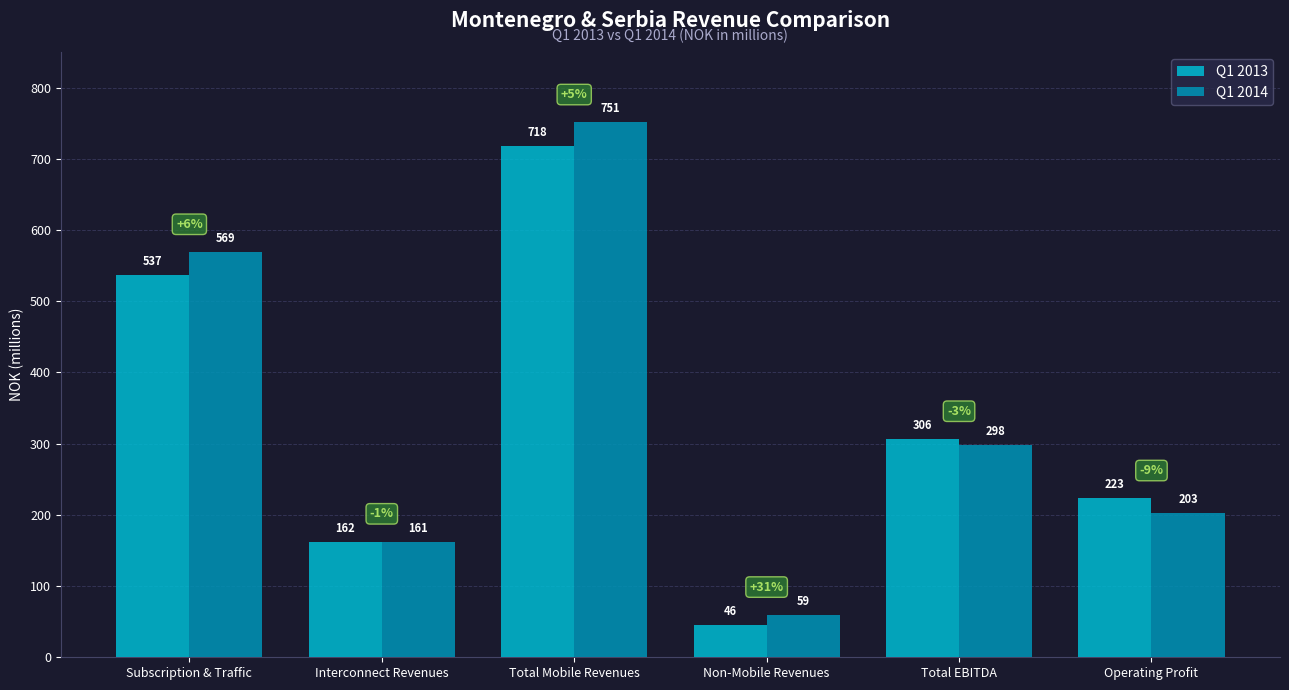

List the labels in order of Q1 2014 value, smallest first.

Non-Mobile Revenues, Interconnect Revenues, Operating Profit, Total EBITDA, Subscription & Traffic, Total Mobile Revenues